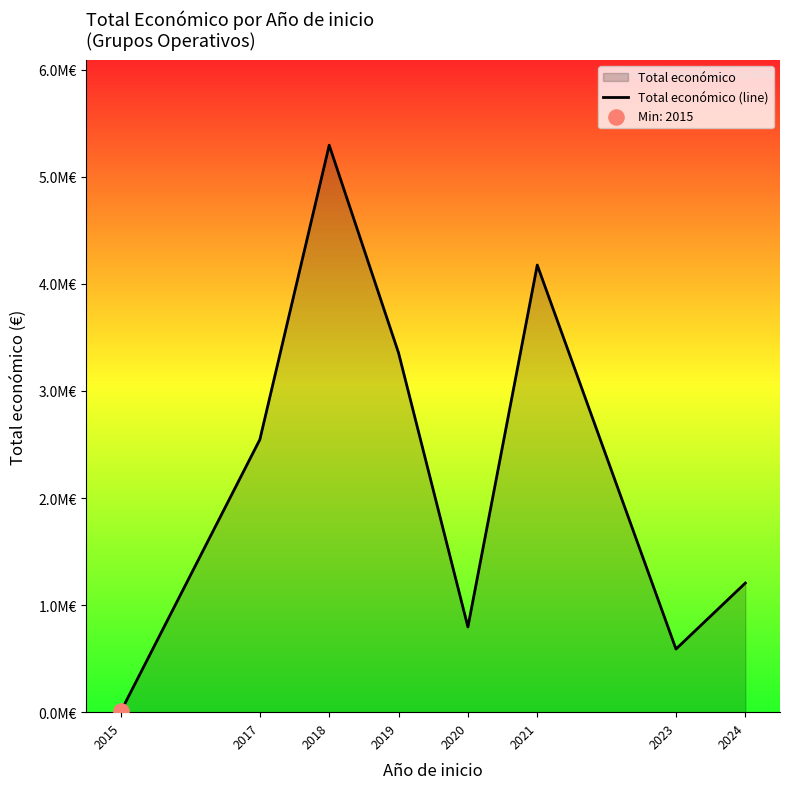

What is the ratio of the value at 2017 to the value at 2021?

0.6